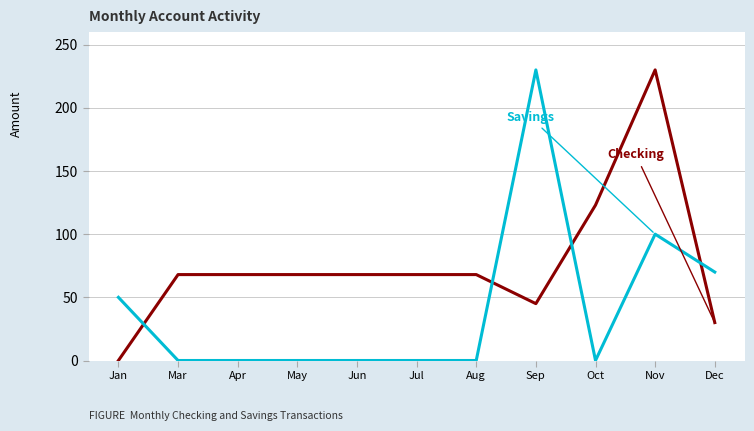

What is the total value across all series at Sep?

275